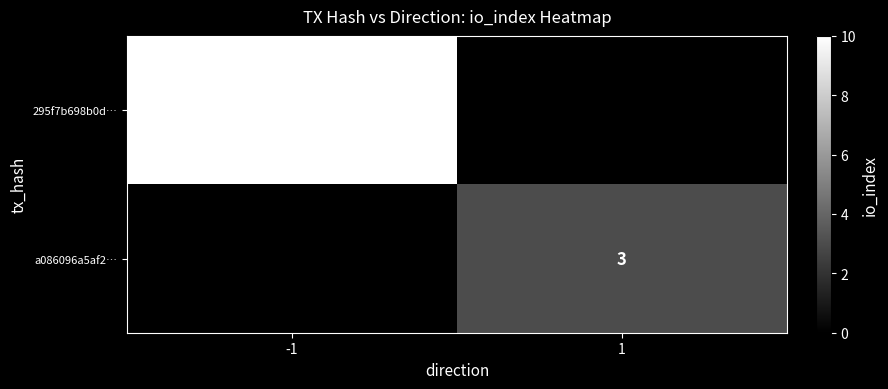

True or false: 295f7b698b0d… has a value of 3 at -1.

False